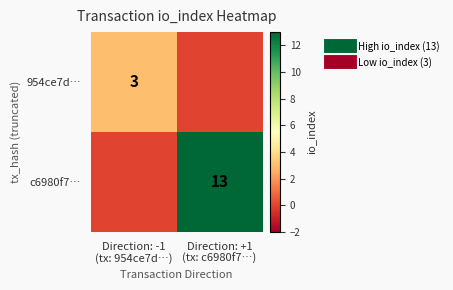

What is the sum of all 954ce7d… values?

3